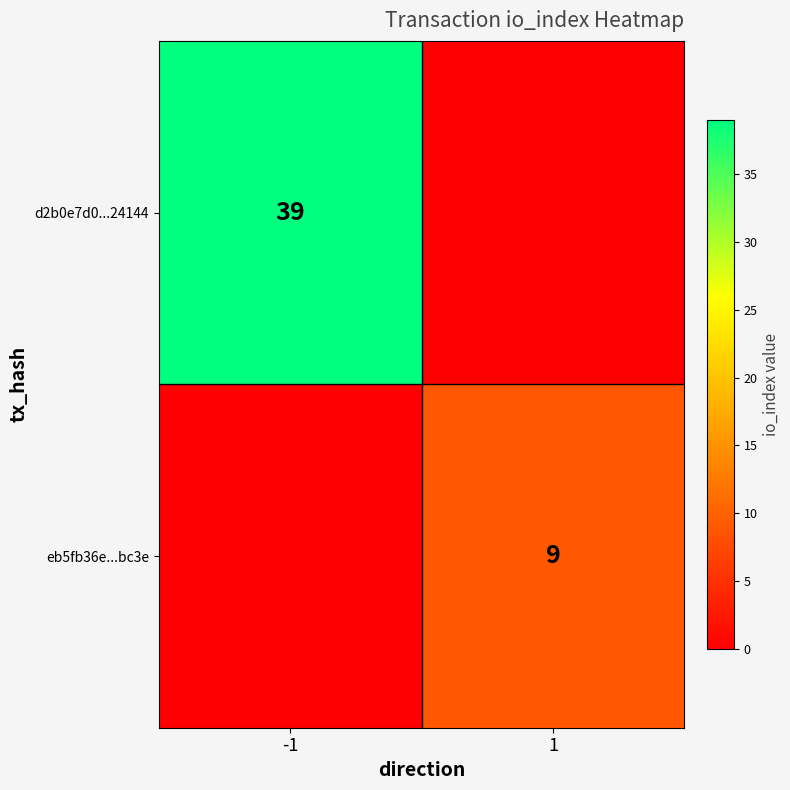

The value of d2b0e7d0...24144 at -1 is 59. True or false?

False